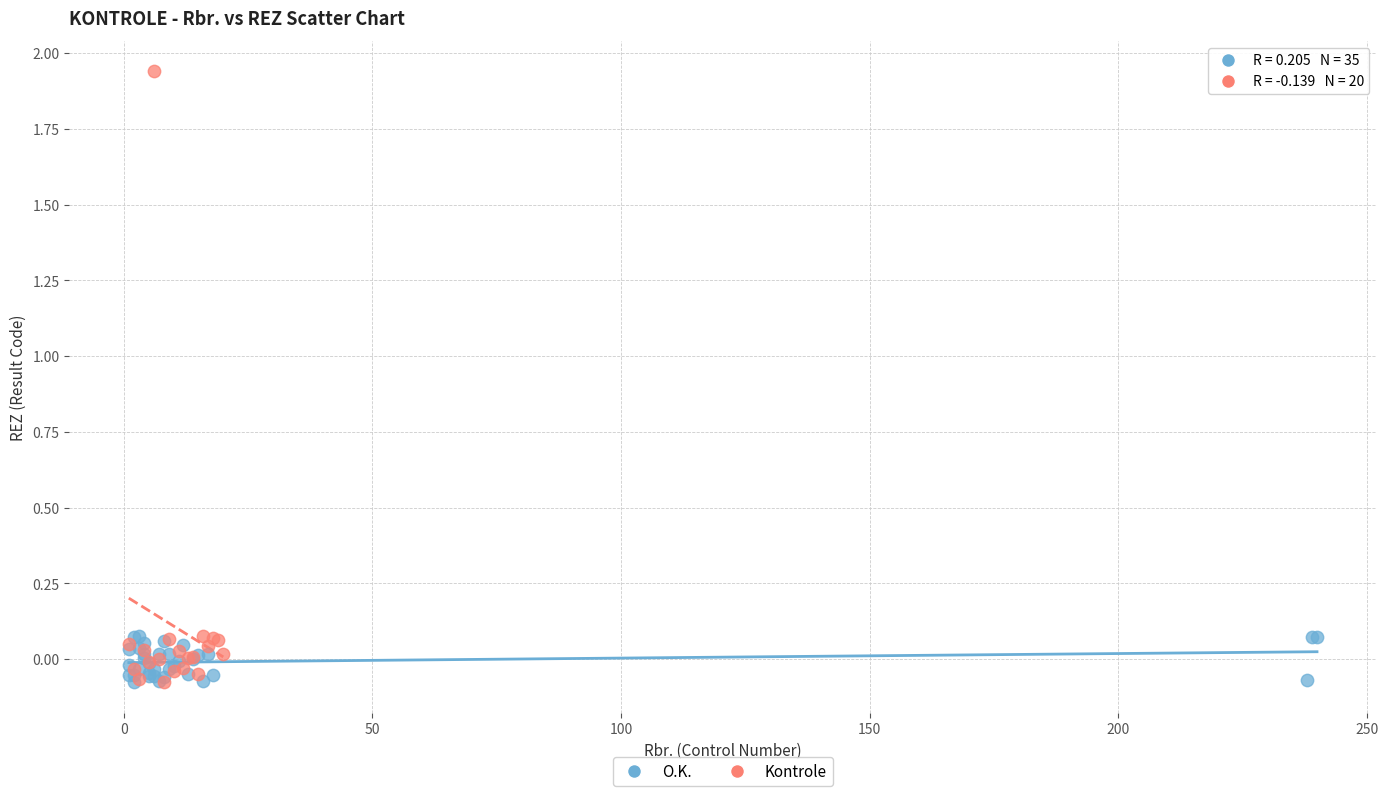

Which series has the widest spread of Y values?

Kontrole